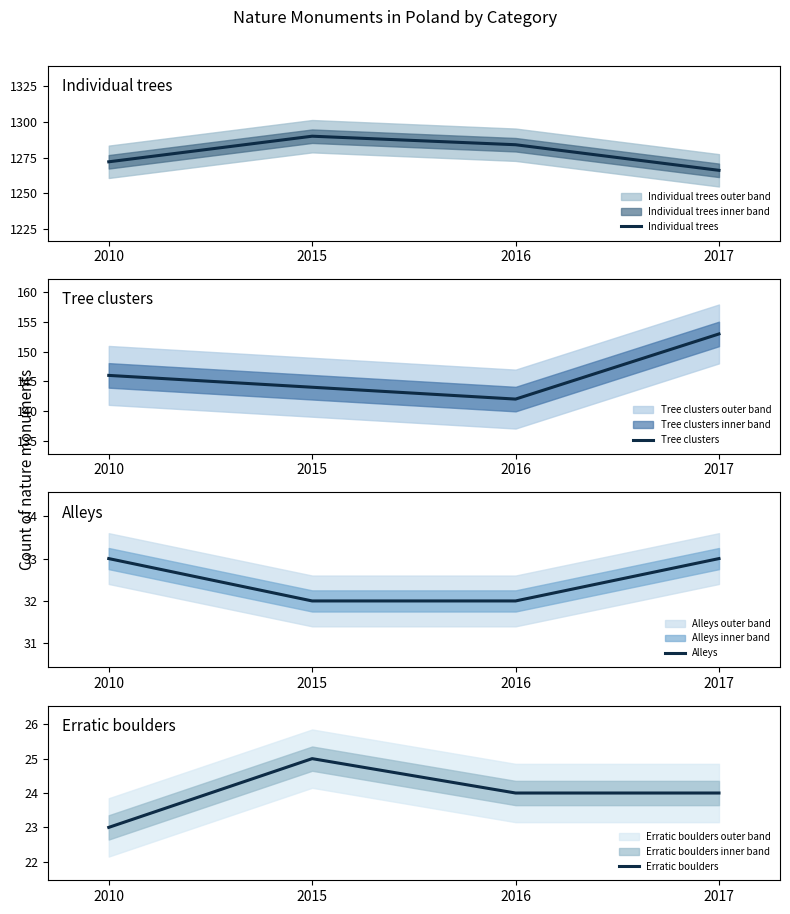

Rank the categories by Alleys value from highest to lowest.

2010, 2017, 2015, 2016